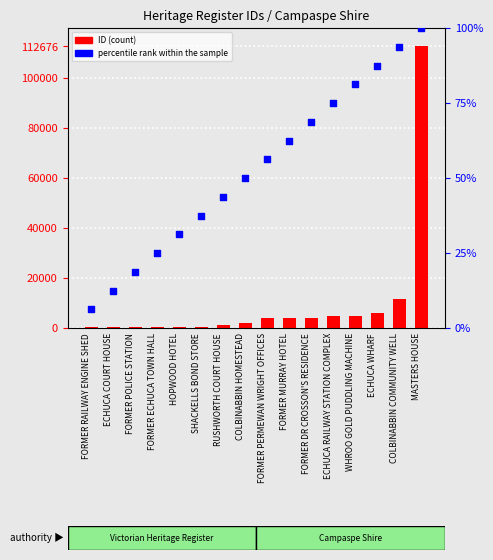

Which series has the largest total across all categories?

ID